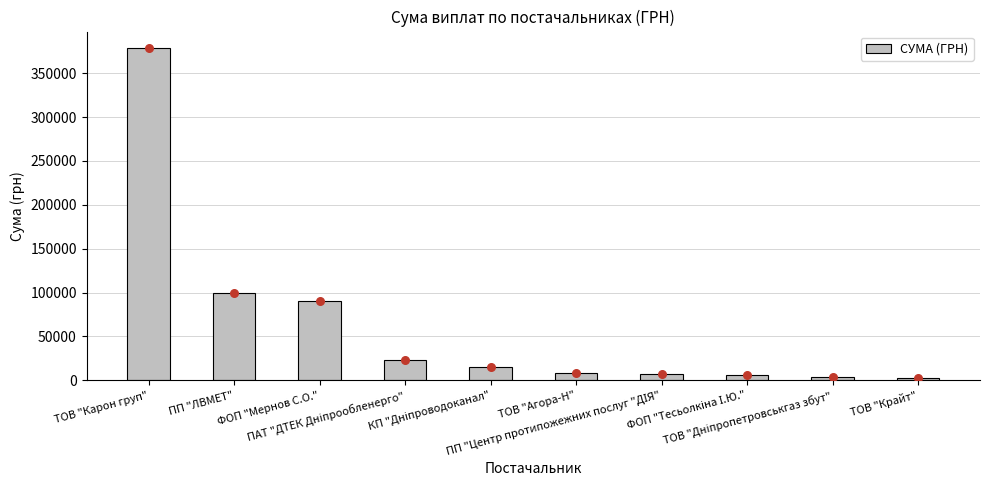

What is the change in value from ПАТ "ДТЕК Дніпрообленерго" to КП "Дніпроводоканал"?

-8610.5